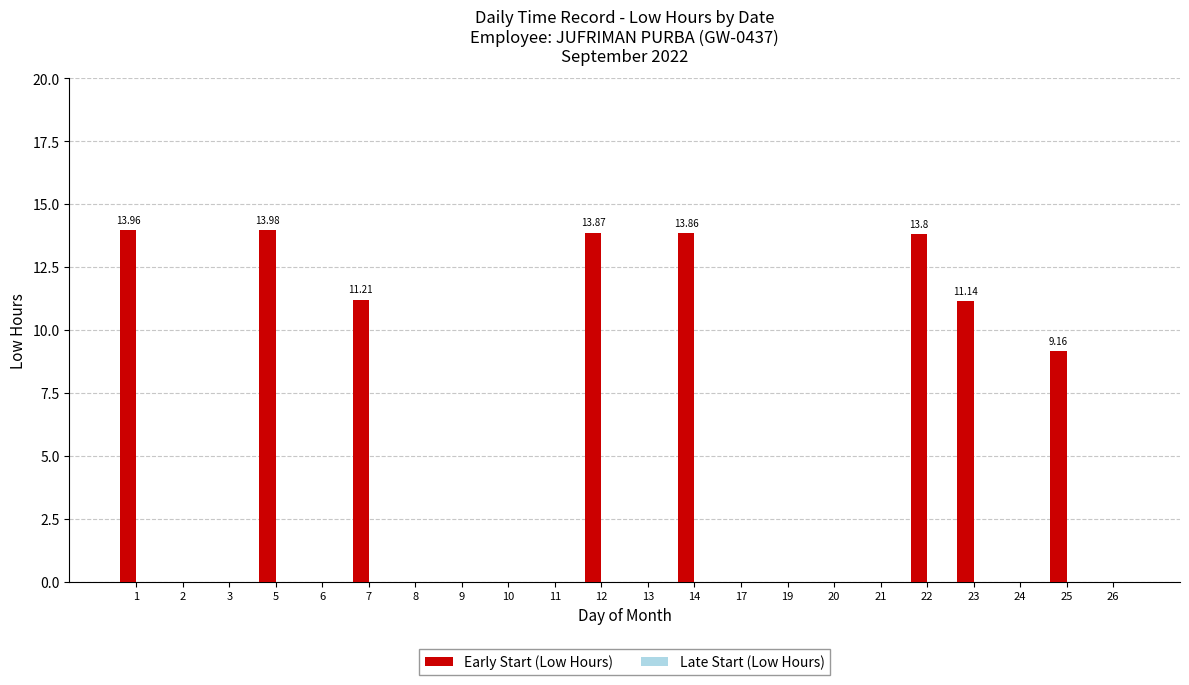

How many data points does each series have?

22